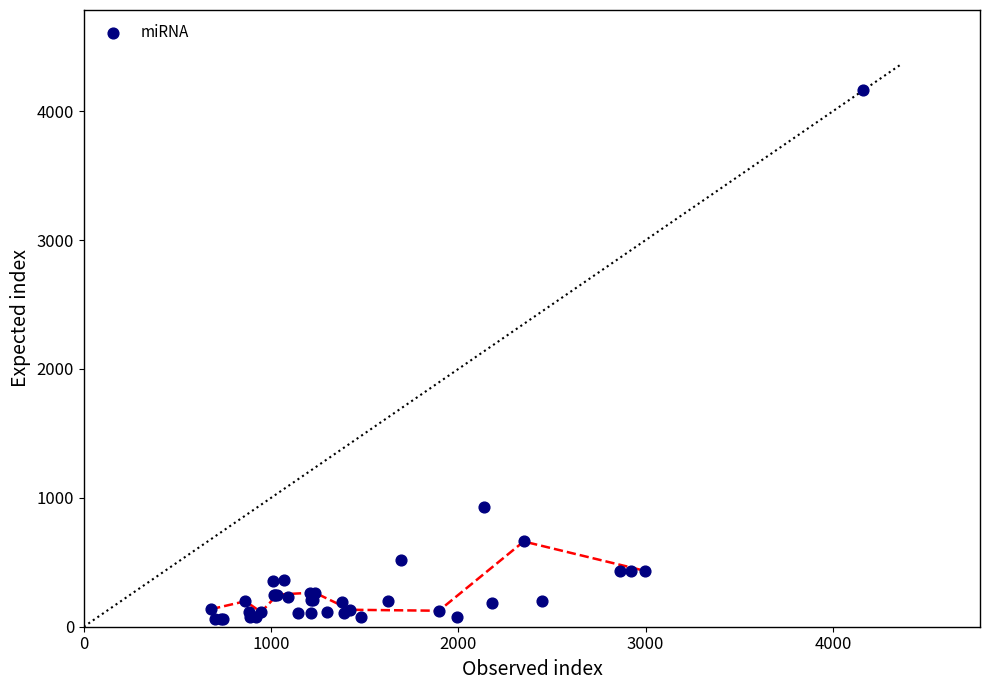

What Y value in the scatter plot is closest to 2110?

930.8